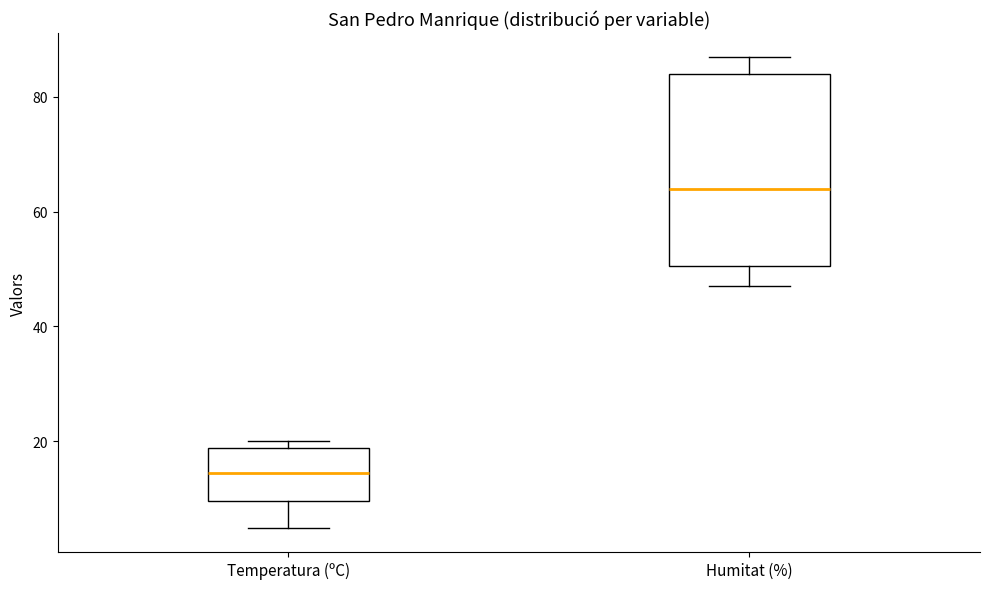

Reading left to right, transcribe this box plot: for each box, give where its median line is, the range the box spans, and where its two whiskers end, as read against the y-axis. The values are not printed on the chart, so give them approximately, as read against the axis.

Temperatura (ºC): median 14, box 10 to 18, whiskers 4 to 20
Humitat (%): median 64, box 50 to 84, whiskers 48 to 88